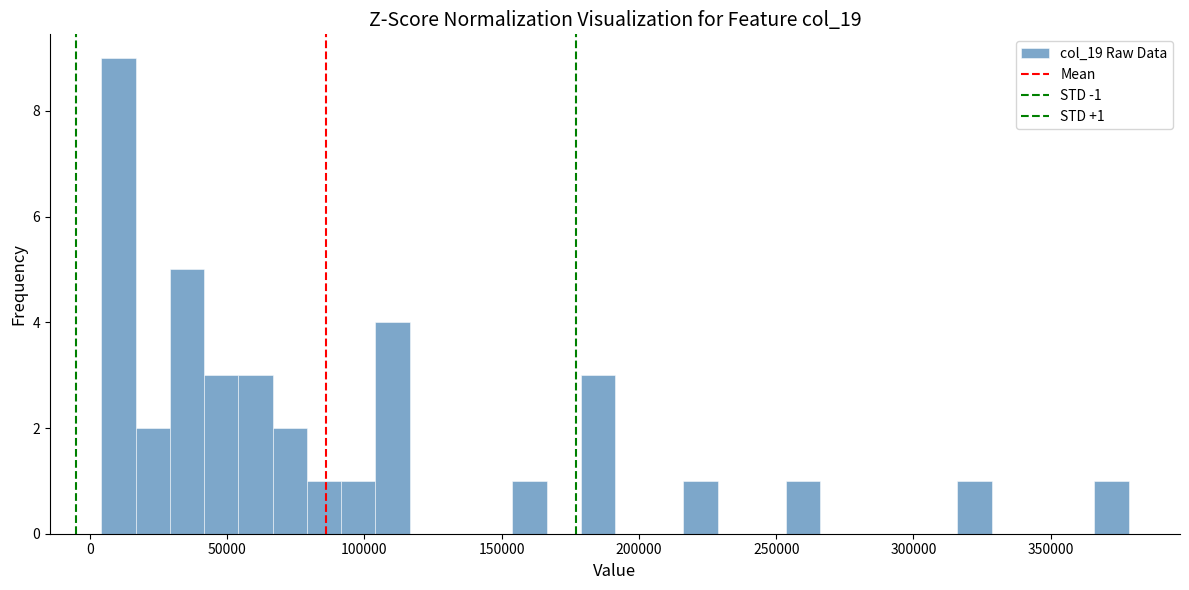

Read against the x-axis, roughly where is the centre of the tallest bar?

10000